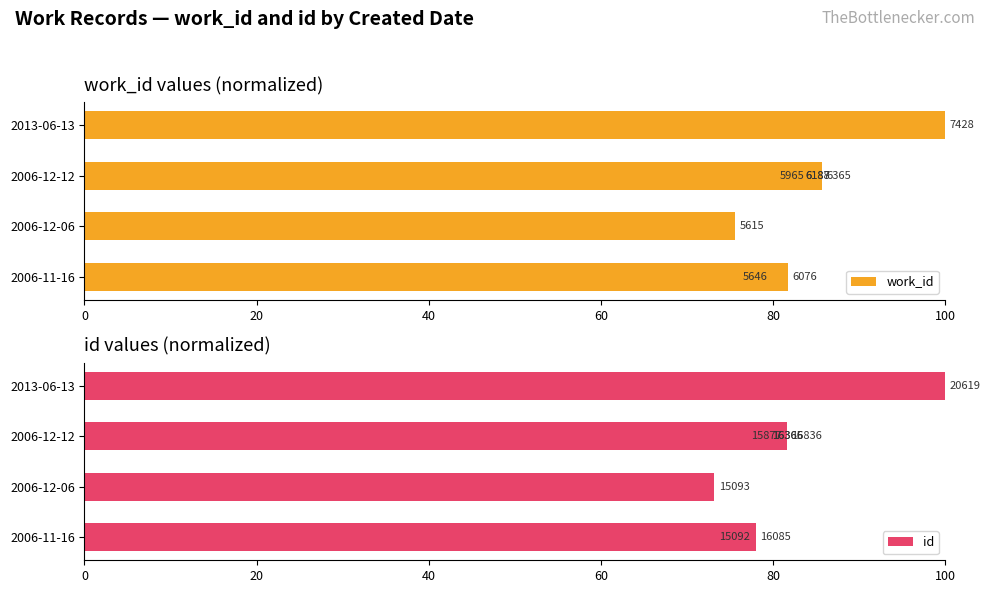

What is the label of the 3rd bar from the right?

100